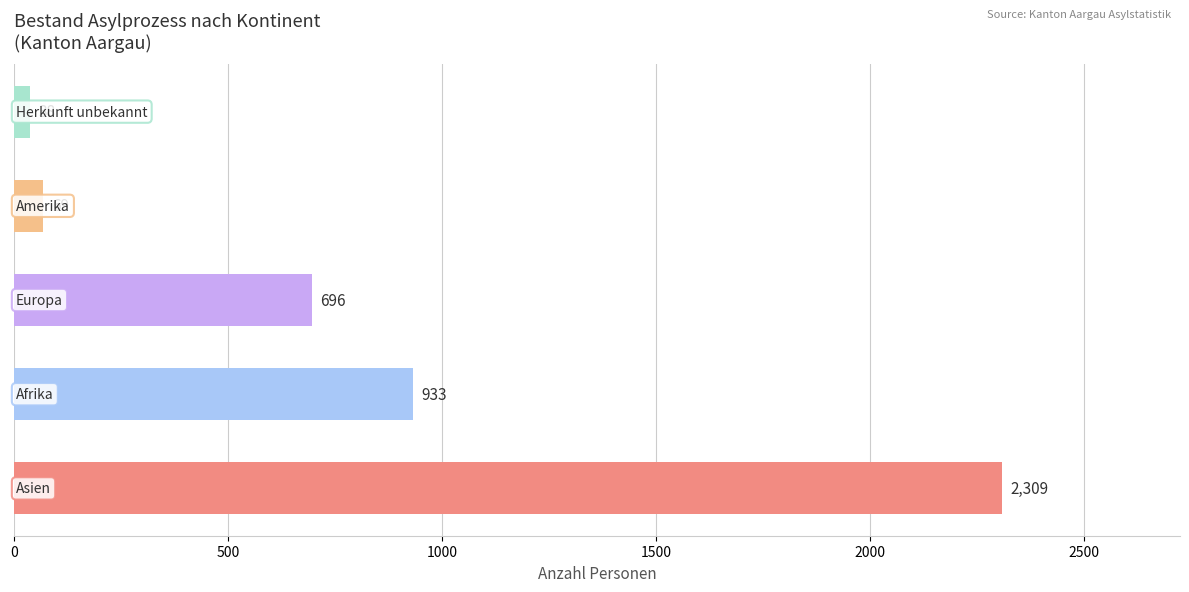

What is the sum of all values?

4045